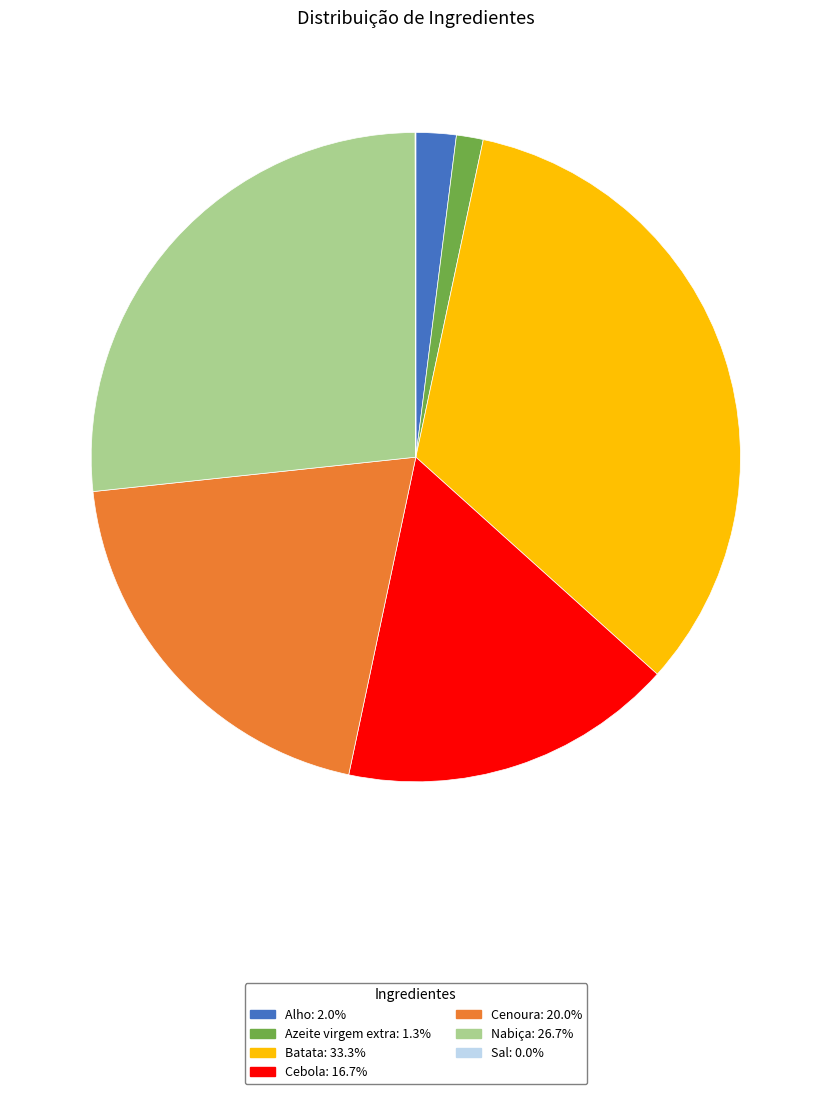

What is the ratio of the value at Azeite virgem extra: 1.3% to the value at Alho: 2.0%?

0.7